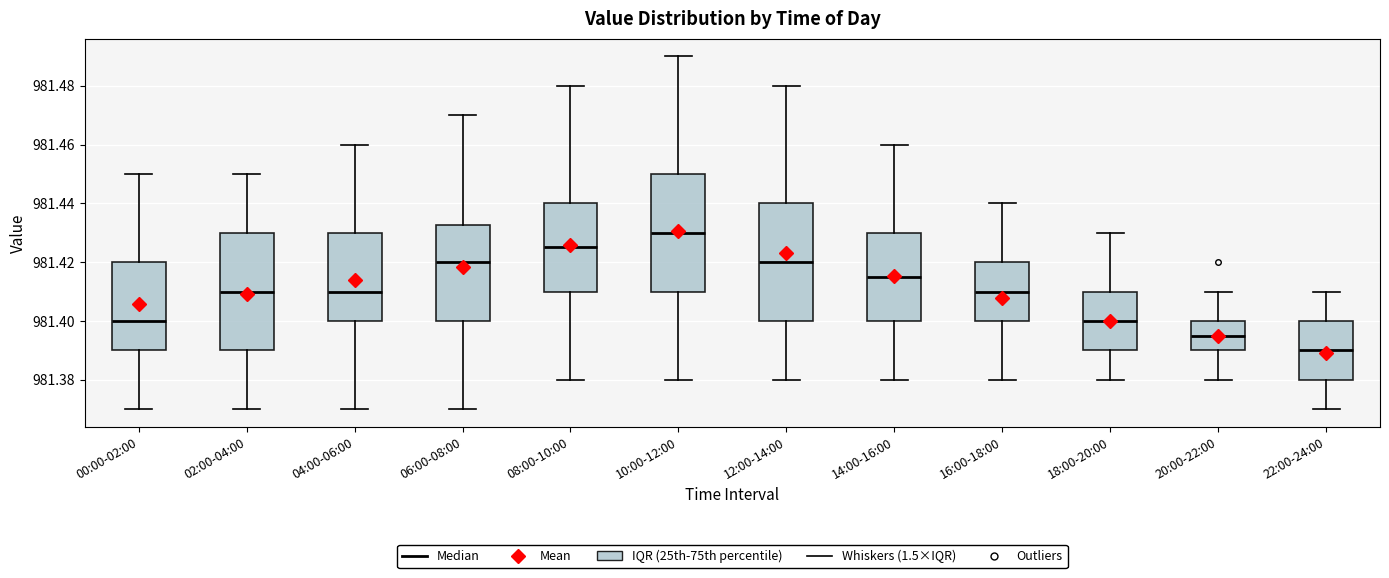

Where is the upper edge of the box for 06:00-08:00 on the y-axis? The values are not printed on the chart, so give them approximately, as read against the axis.

981.432